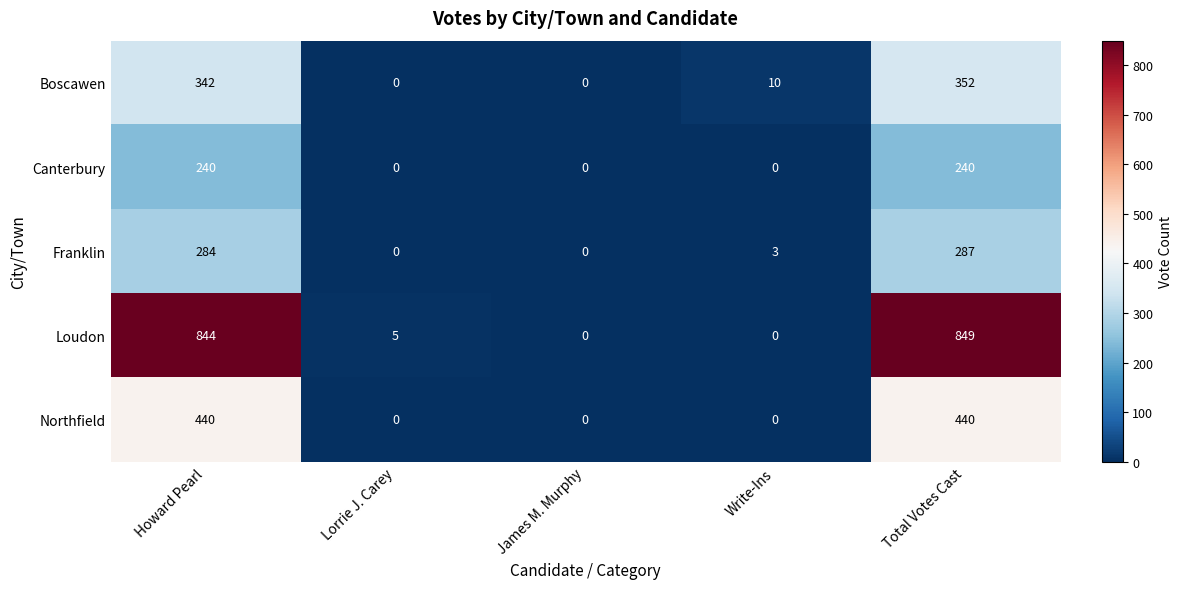

Between Lorrie J. Carey and Total Votes Cast, which series saw the biggest shift?

Loudon